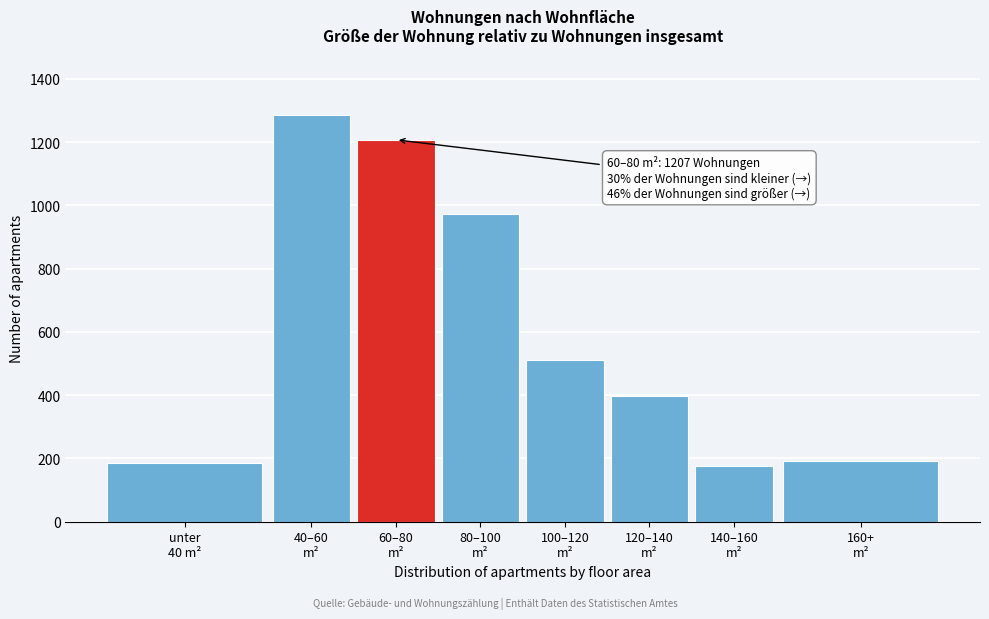

Reading left to right, what are all the values shown in this chart?

185	1284	1207	974	511	396	176	191